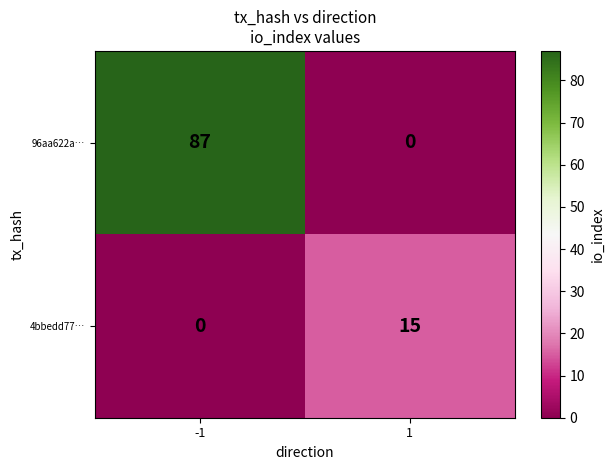

At how many categories does at least one series exceed 9?

2